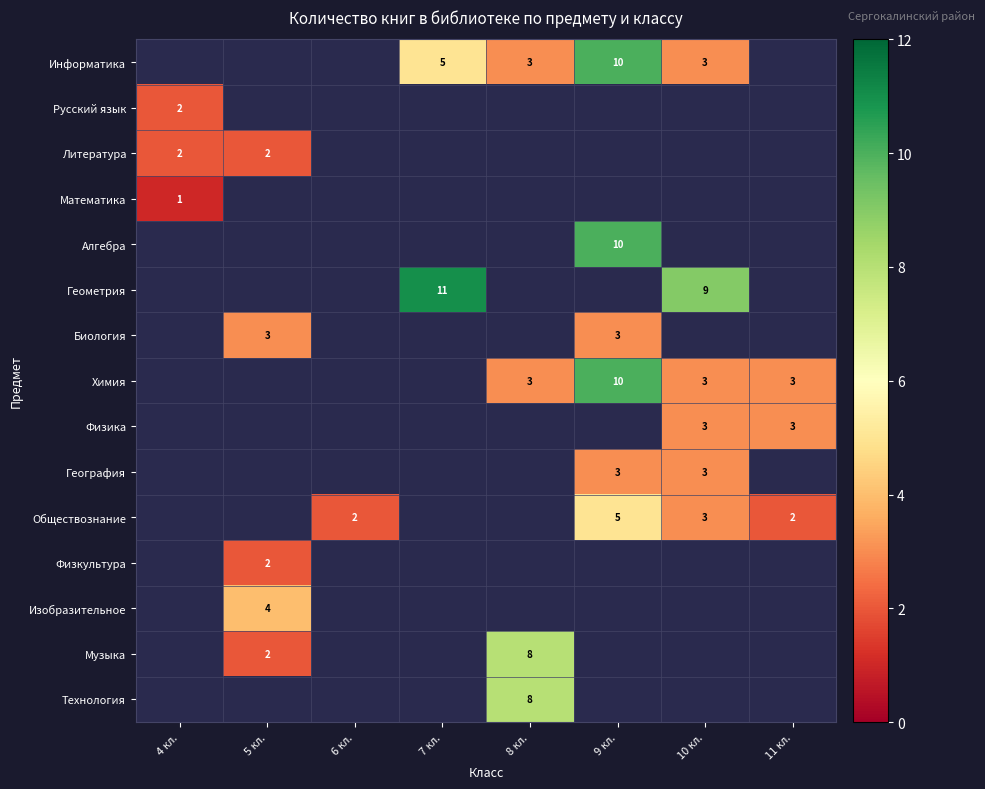

Between 11 кл. and 6 кл., which is larger?

6 кл.